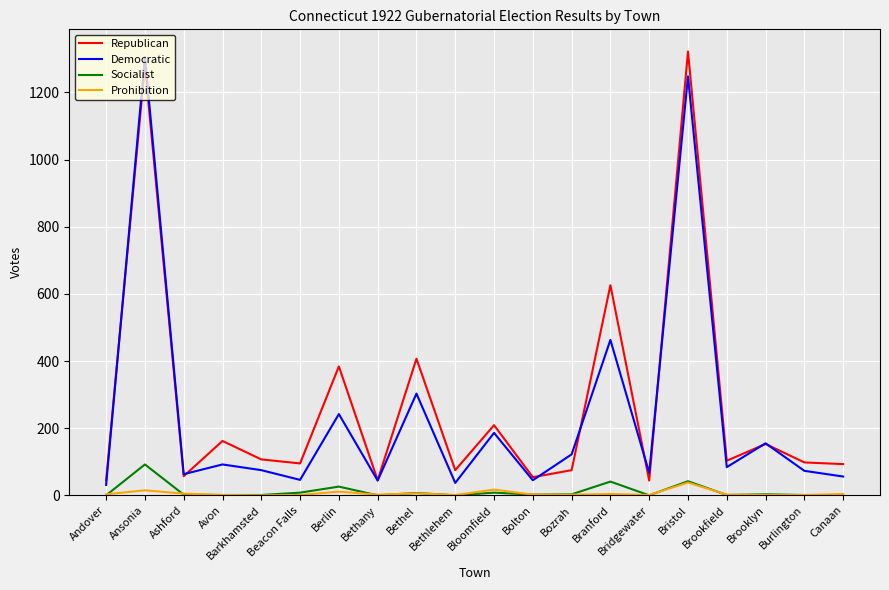

What is the average value of the Socialist series?

12